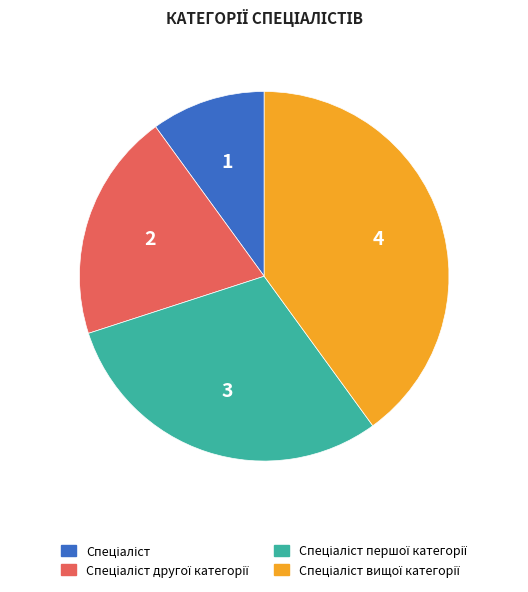

Is there a majority slice in this chart?

No